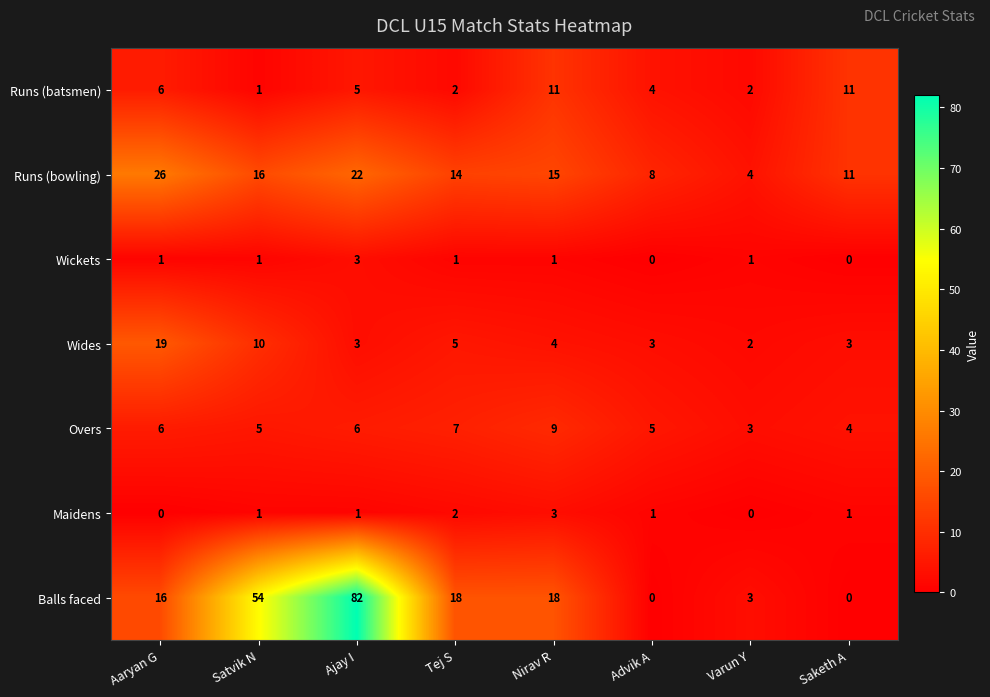

The Runs (bowling) series shows 11 at Saketh A. True or false?

True